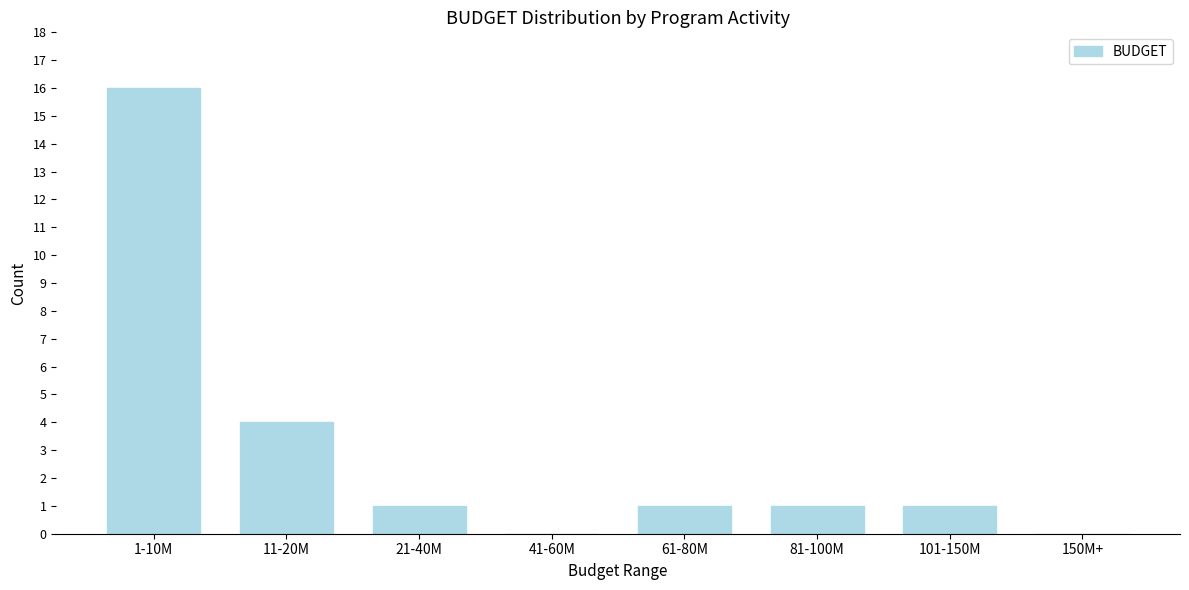

Reading right to left, what are all the values shown in this chart?

150M+=0	101-150M=1	81-100M=1	61-80M=1	41-60M=0	21-40M=1	11-20M=4	1-10M=16